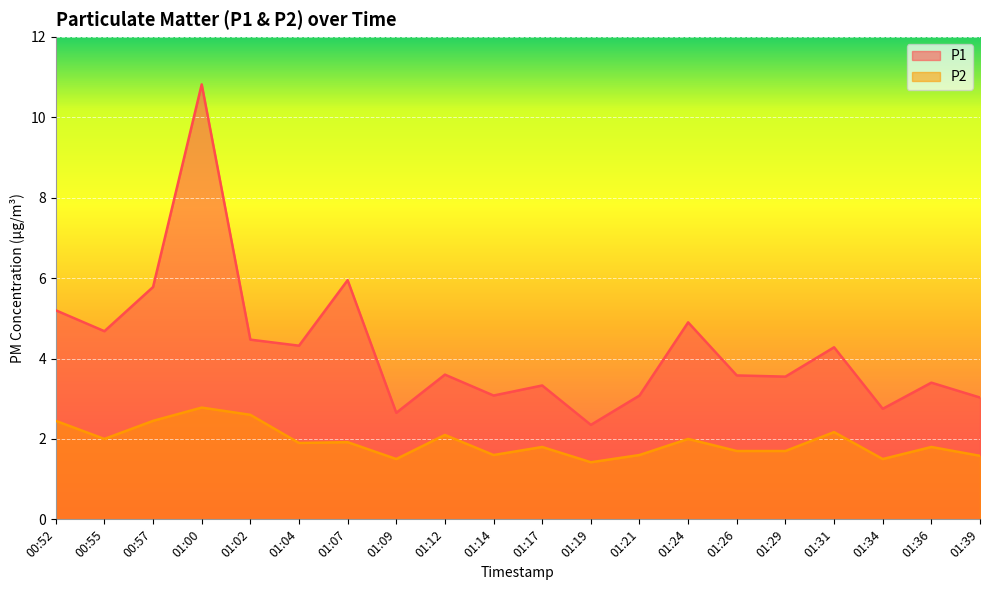

Rank the categories by P1 value from lowest to highest.

01:19, 01:09, 01:34, 01:39, 01:14, 01:21, 01:17, 01:36, 01:29, 01:26, 01:12, 01:31, 01:04, 01:02, 00:55, 01:24, 00:52, 00:57, 01:07, 01:00